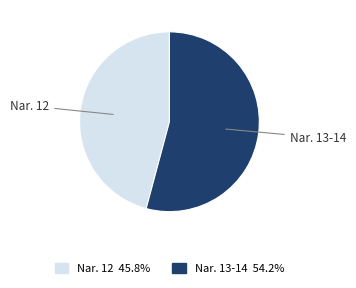

Does any single category account for the majority?

Yes